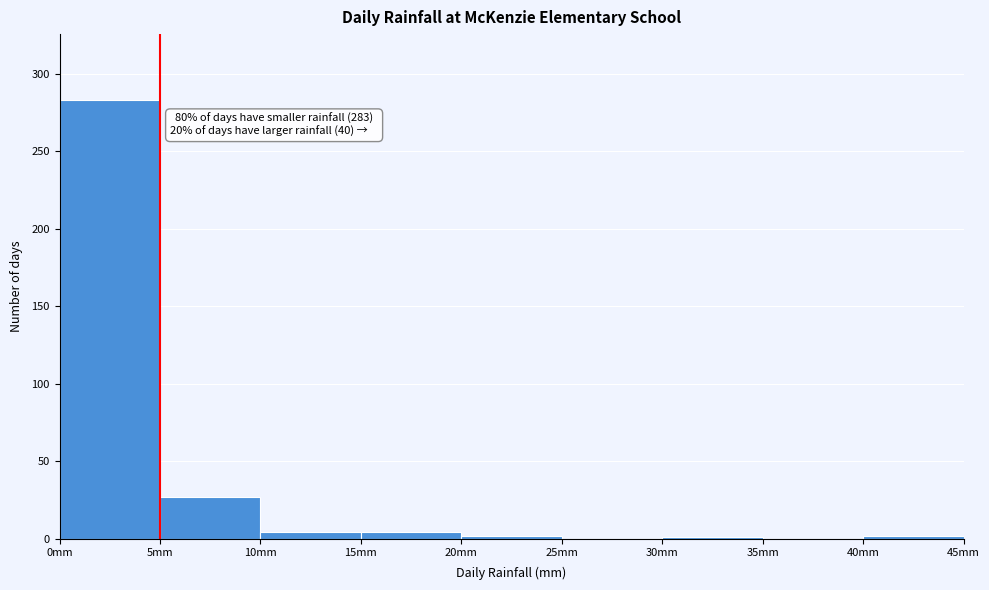

Over which range of the x-axis is the bar tallest?

0 to 5